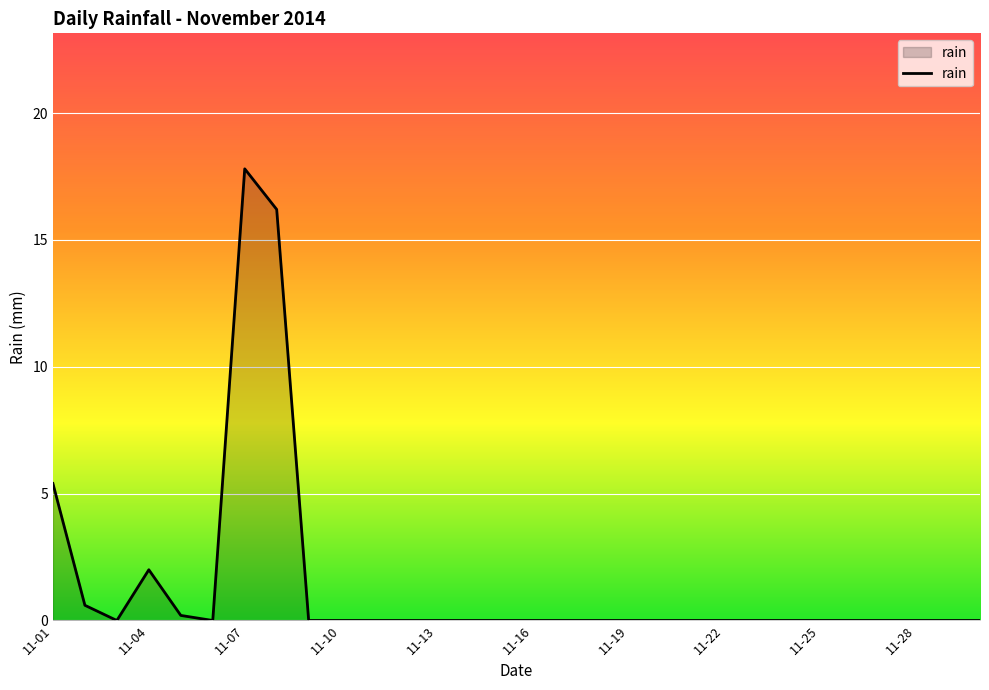

What is the maximum value shown in the chart?

17.8